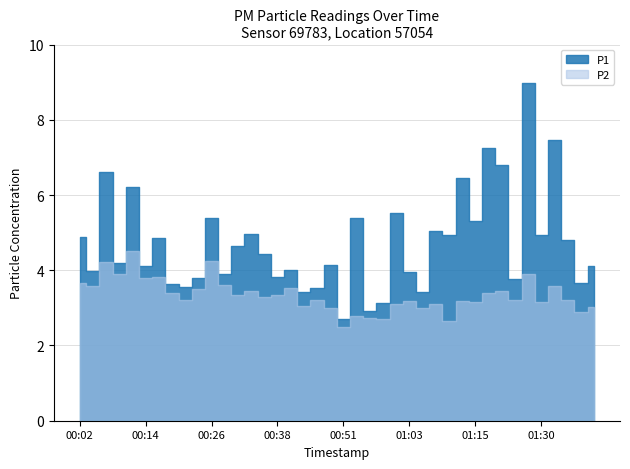

The value of P2 at 00:41 is 3.5. True or false?

True